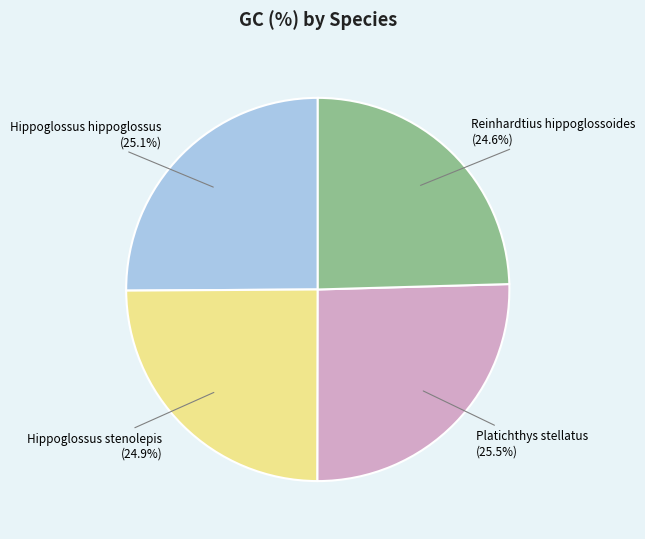

Is there a majority slice in this chart?

No